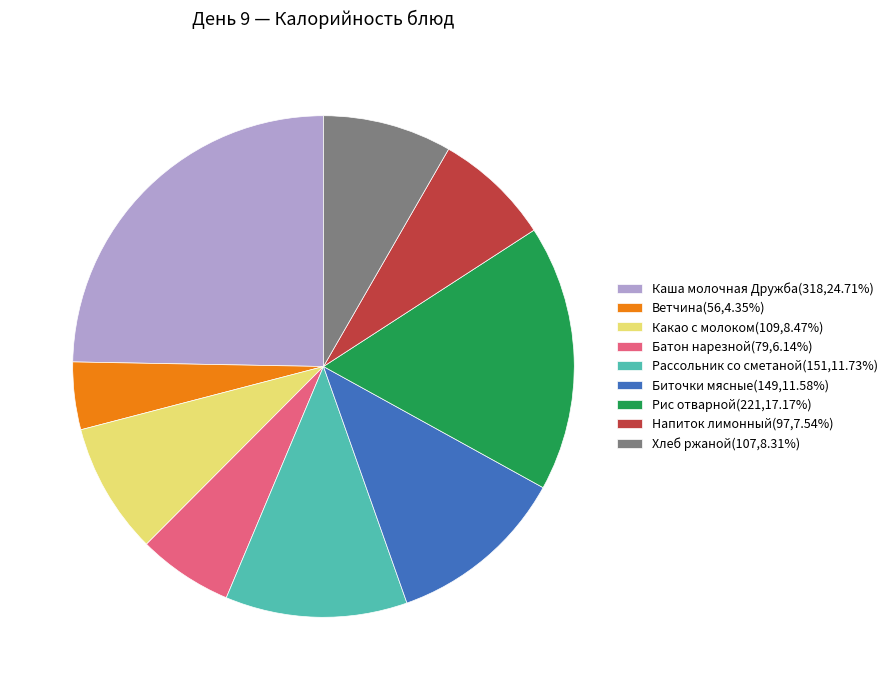

Is it true that Батон нарезной is 15% of the pie?

False